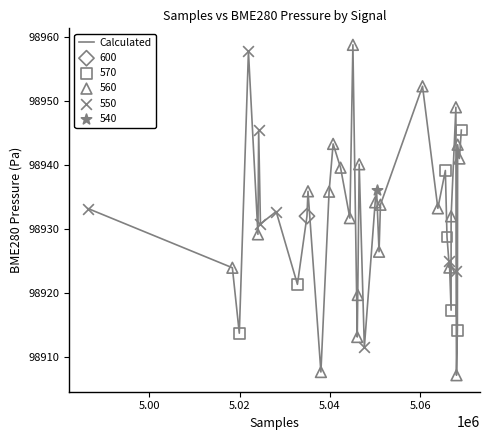

What is the minimum value shown in the chart?

98907.2